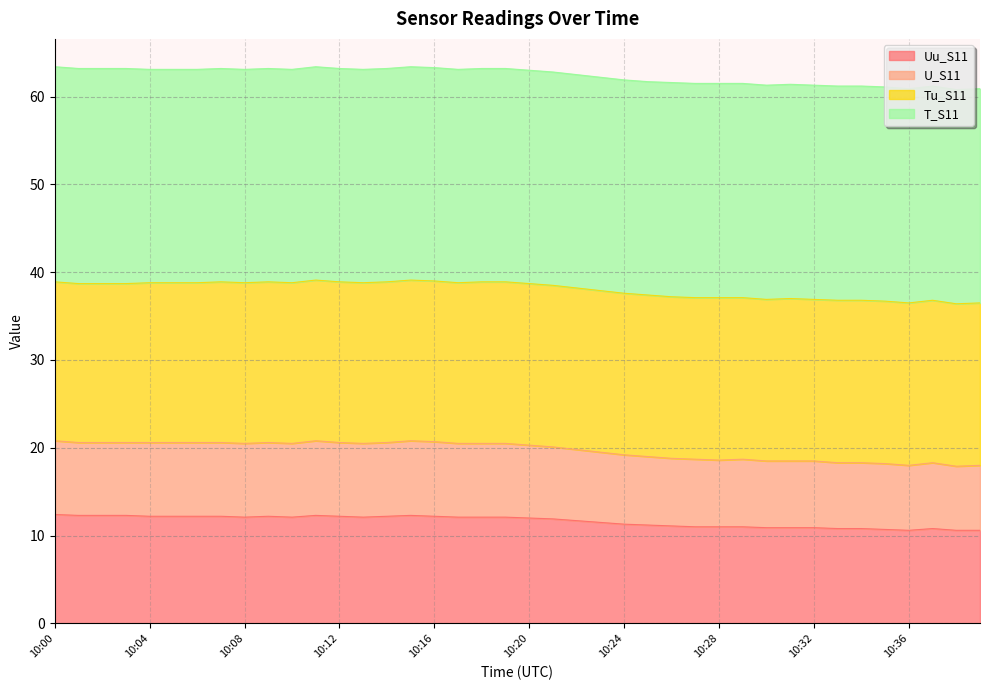

What is the highest value of the Uu_S11 series?

12.4